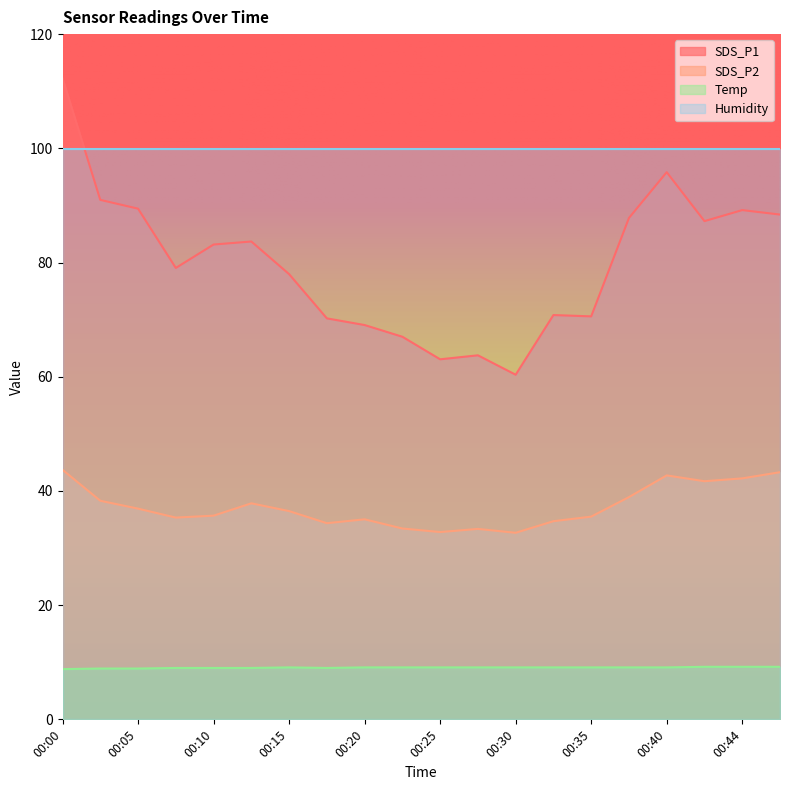

At which label does SDS_P1 reach its peak?

00:00